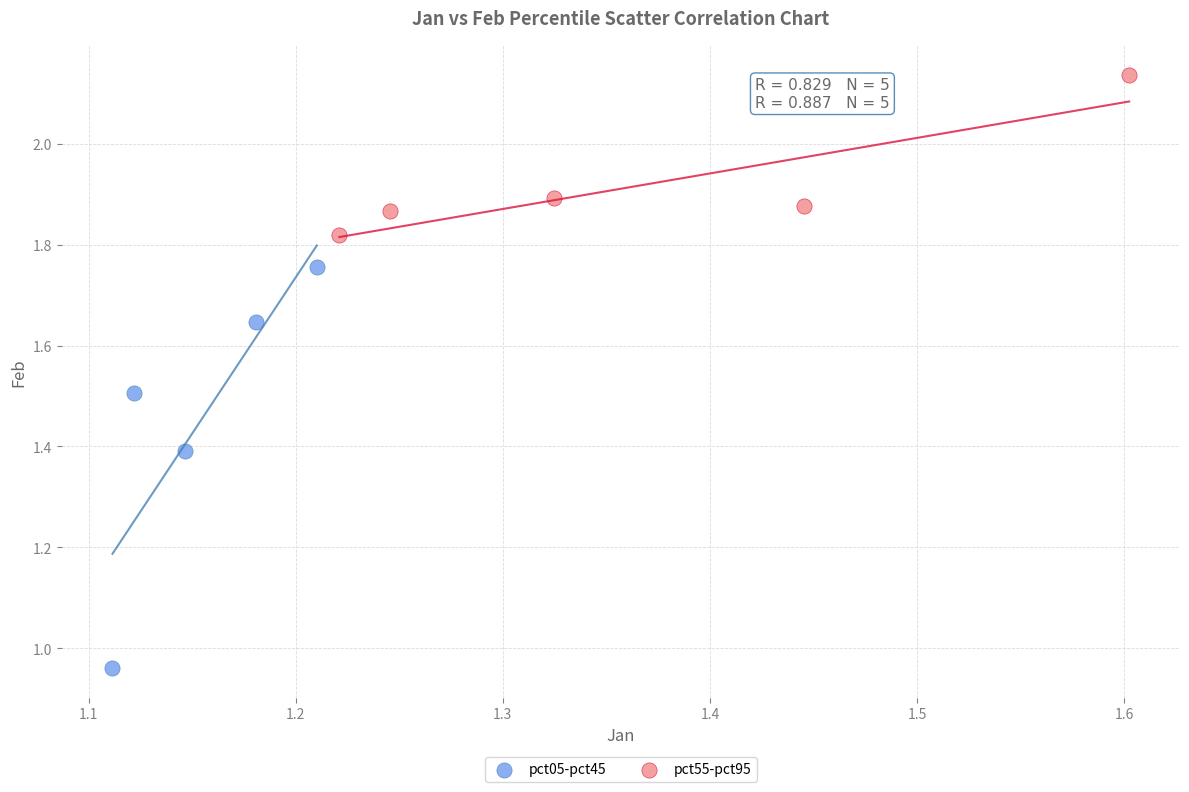

What are all the series names shown in the legend?

pct05-pct45, pct55-pct95